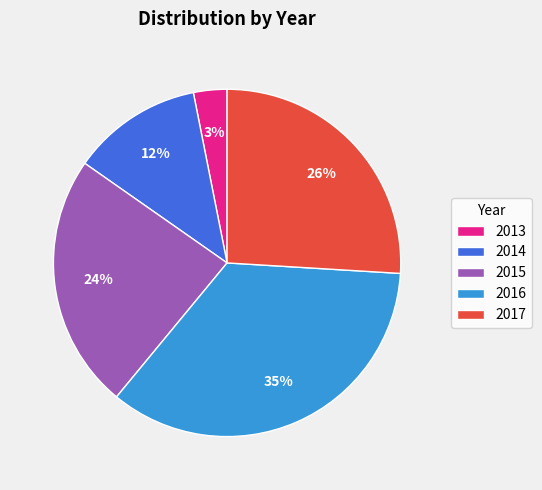

Is it true that 2014 is 12% of the pie?

True